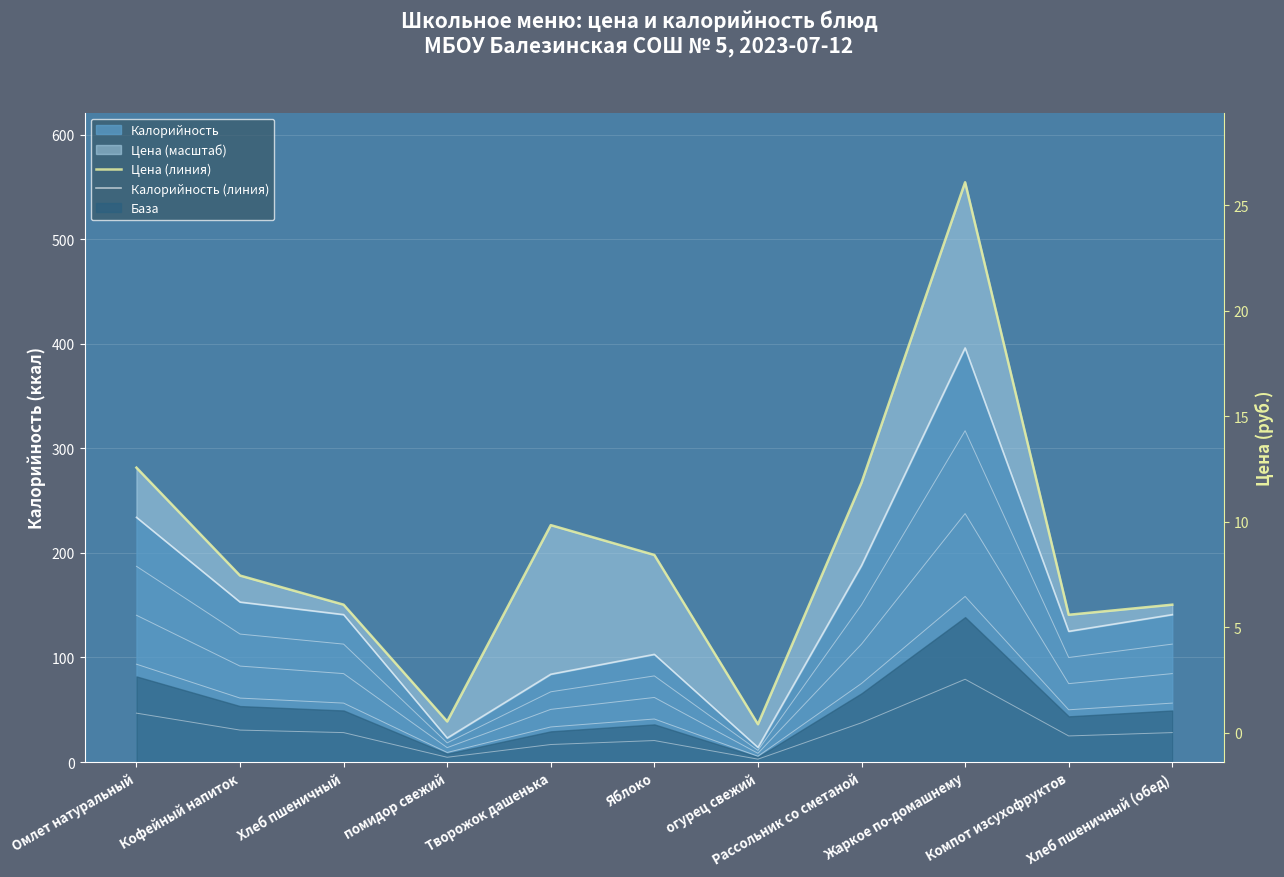

How many interior local valleys does the Калорийность (линия) series have?

3